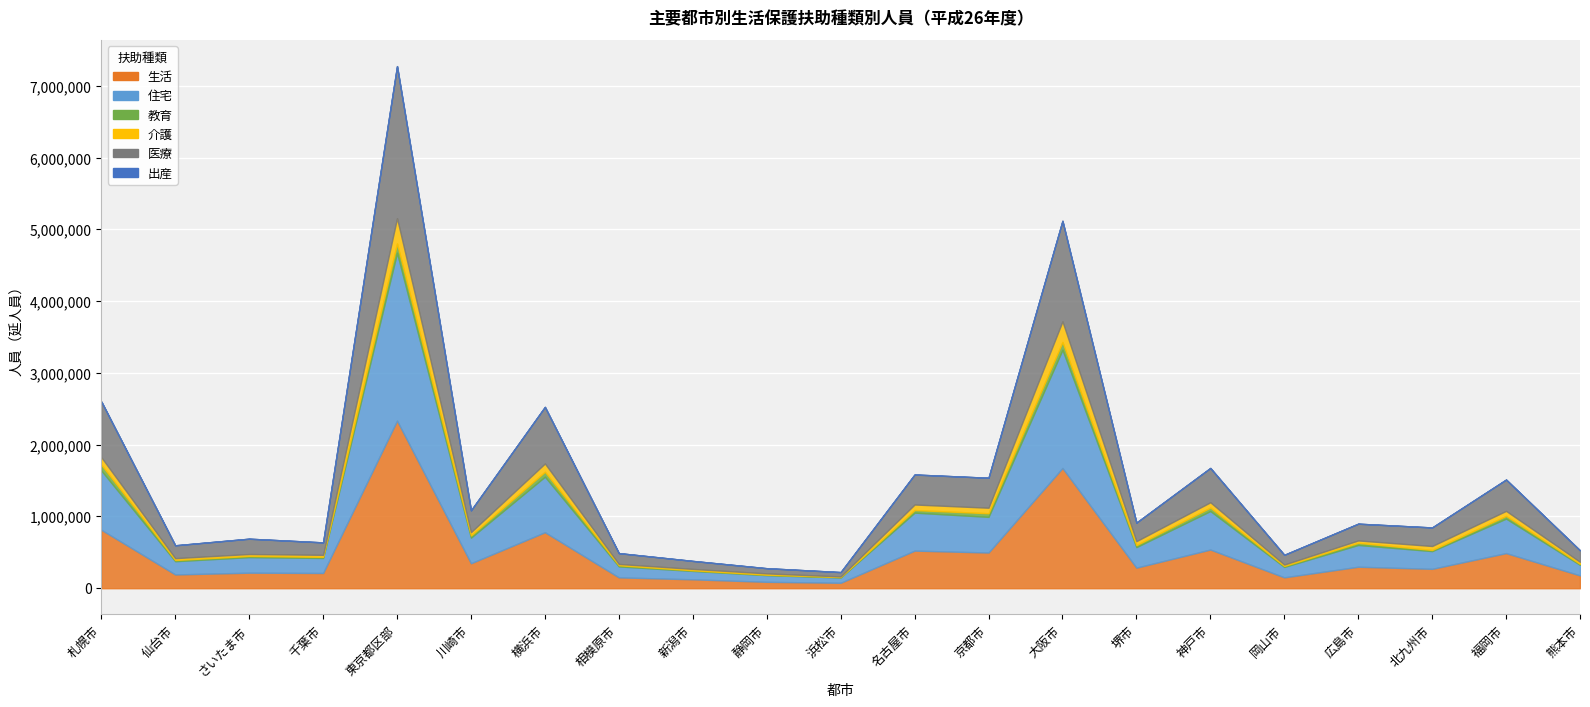

List the series in order of their peak value, highest first.

住宅, 生活, 医療, 介護, 教育, 出産